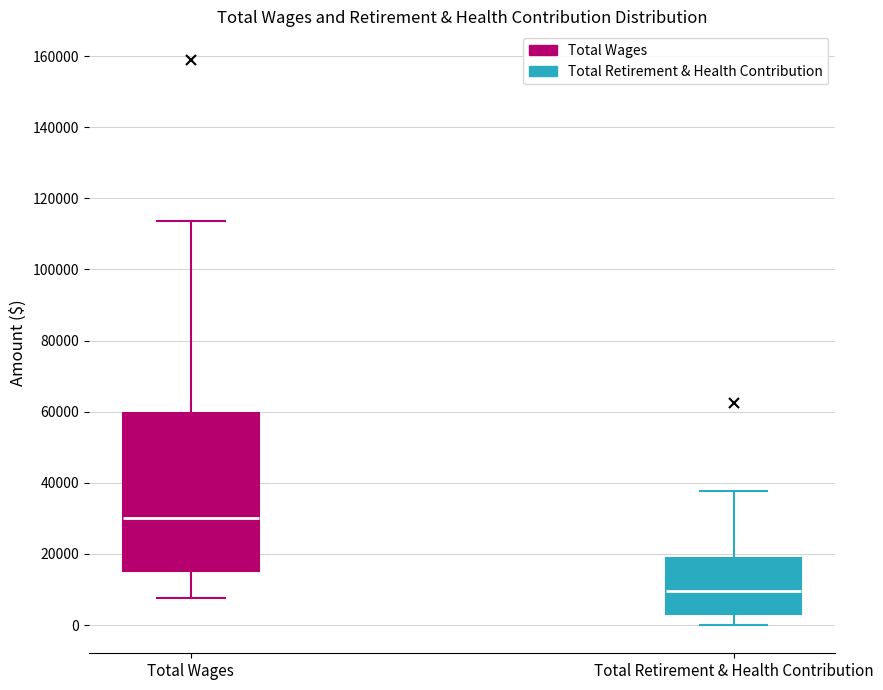

Reading left to right, transcribe this box plot: for each box, give where its median line is, the range the box spans, and where its two whiskers end, as read against the y-axis. The values are not printed on the chart, so give them approximately, as read against the axis.

Total Wages: median 30000, box 16000 to 60000, whiskers 8000 to 114000
Total Retirement & Health Contribution: median 10000, box 2000 to 18000, whiskers 0 to 38000